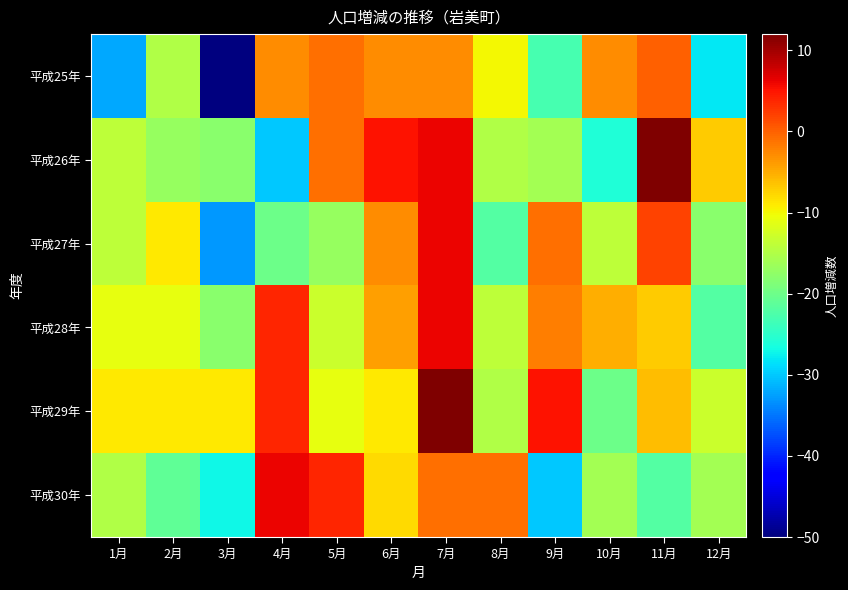

List the series in order of their peak value, lowest first.

平成25年, 平成27年, 平成28年, 平成30年, 平成26年, 平成29年